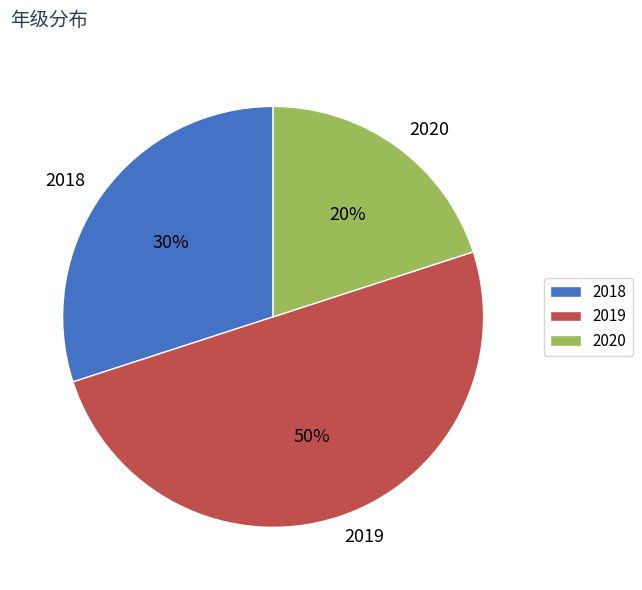

Do 2018 and 2019 together represent more than half of the pie?

Yes